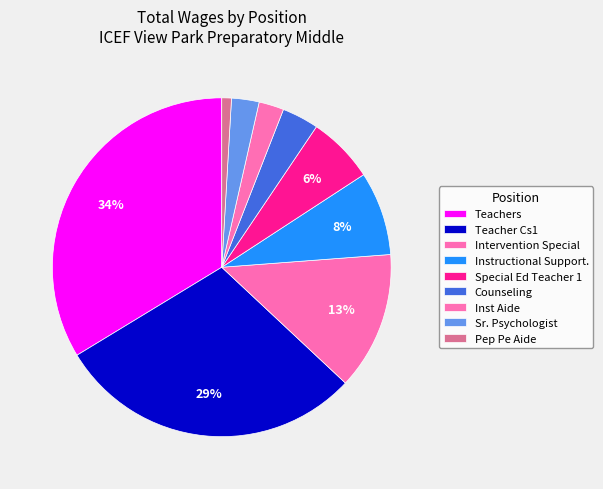

Does any single category account for the majority?

No